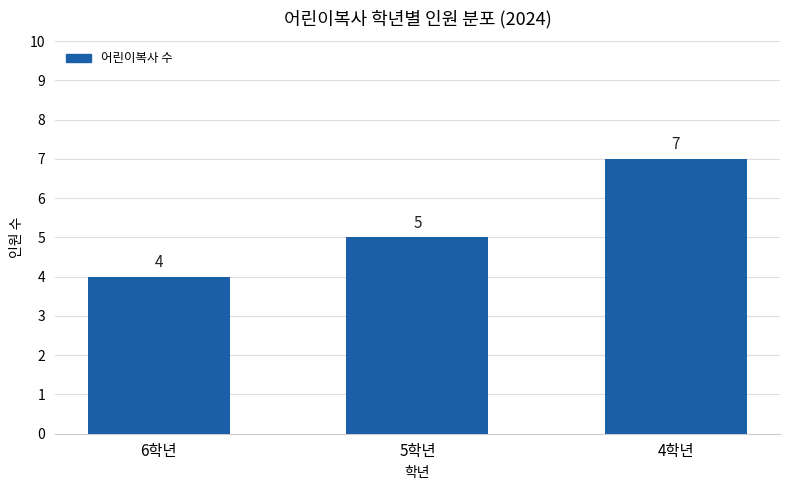

Which has a higher value, 4학년 or 5학년?

4학년